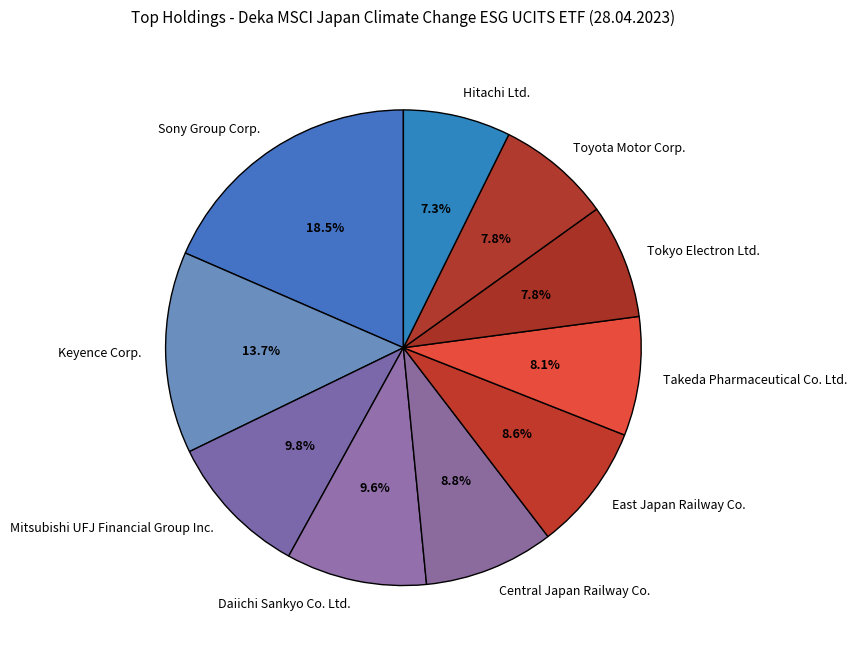

To the nearest percent, what is the average slice percentage?

10%